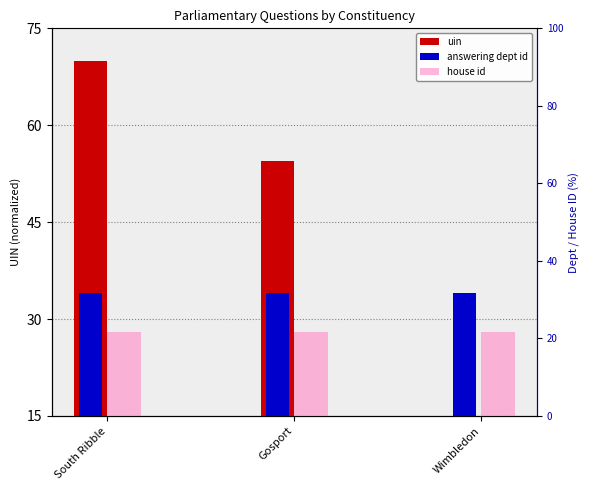

How many groups of bars are there?

3